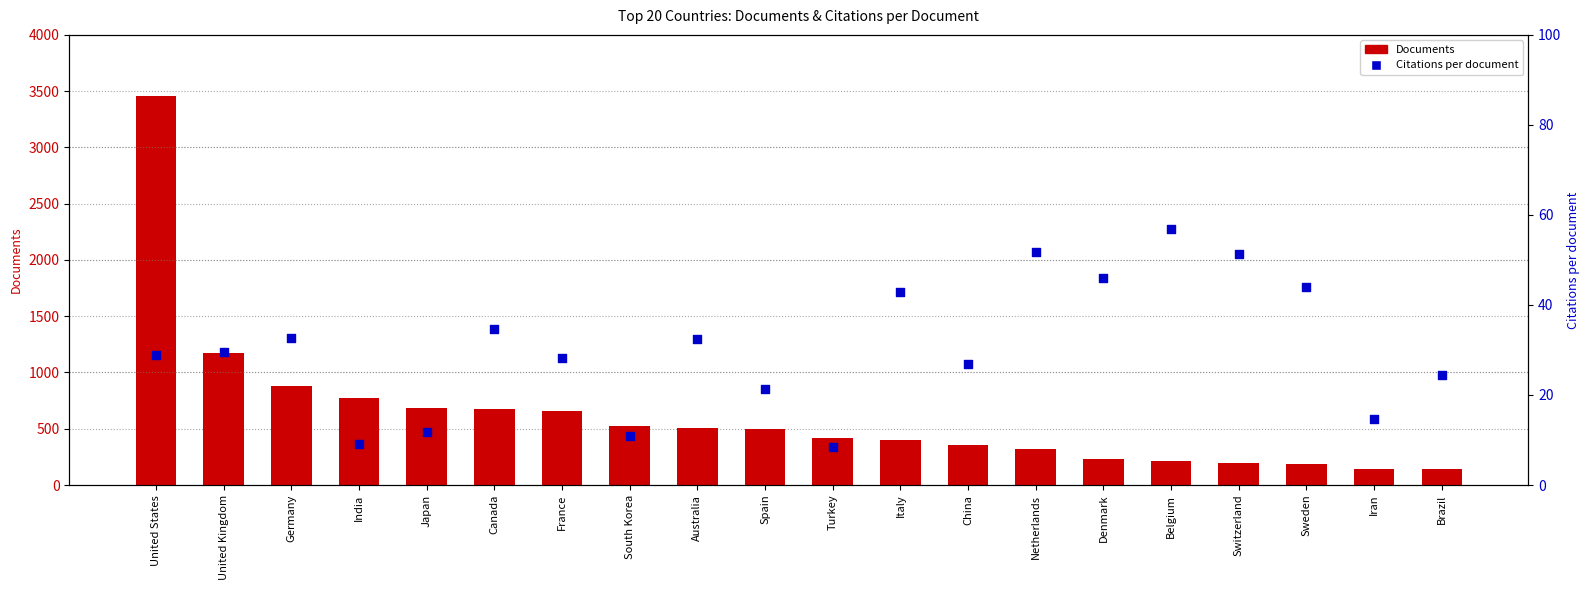

Which series contains the lowest Y value?

Citations per document